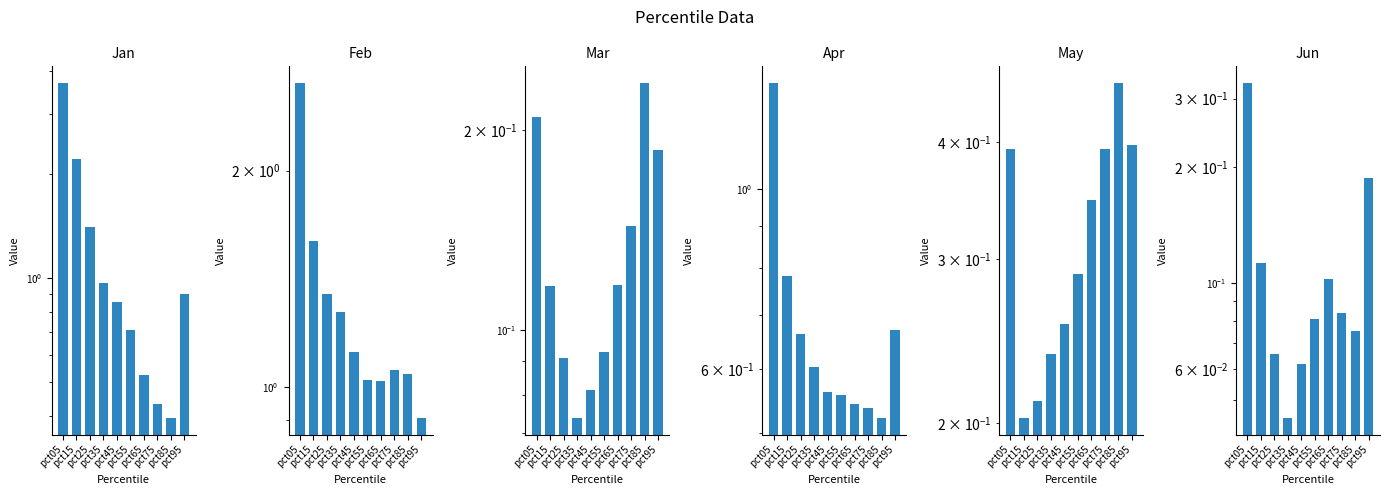

Does the chart contain any negative values?

No